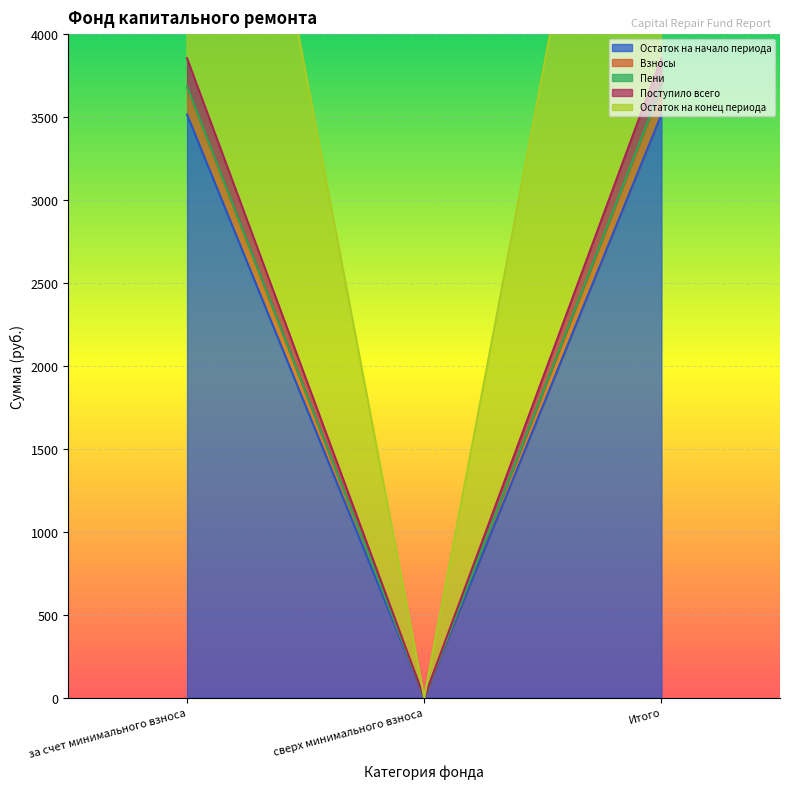

What is the sum of the Остаток на конец периода values at Итого and сверх минимального взноса?

7539.0